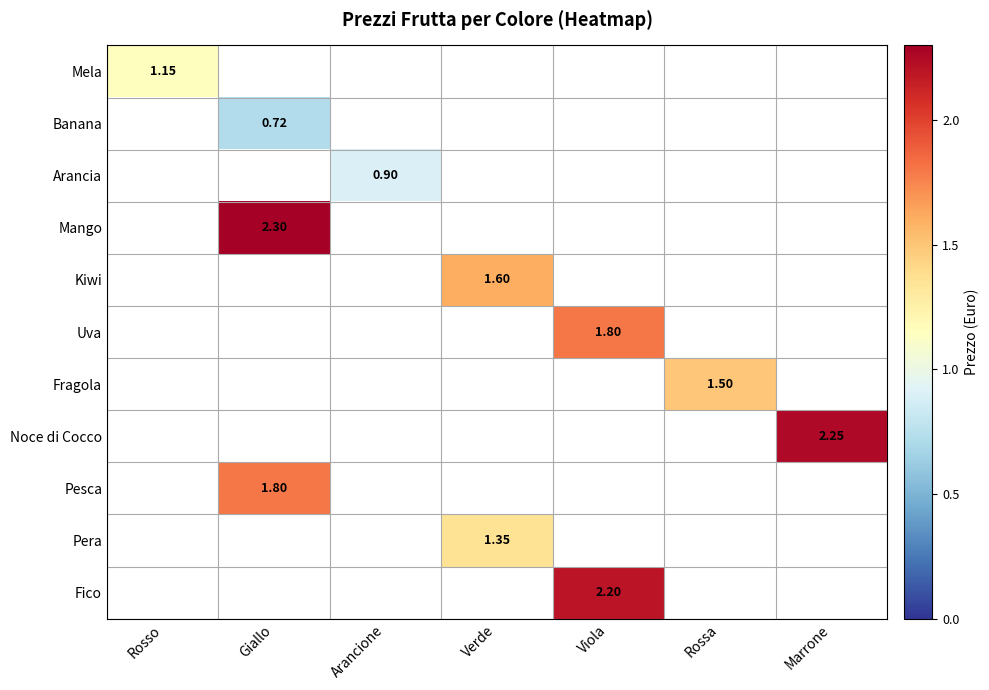

Is it true that Pera equals 1.4 at Verde?

True